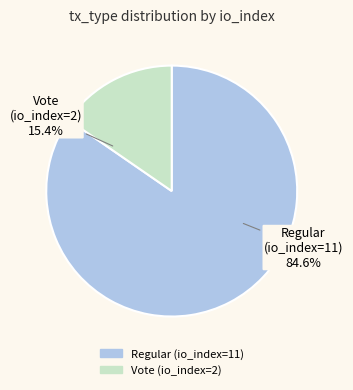

Does Regular (io_index=11) account for over 50% of the chart?

Yes